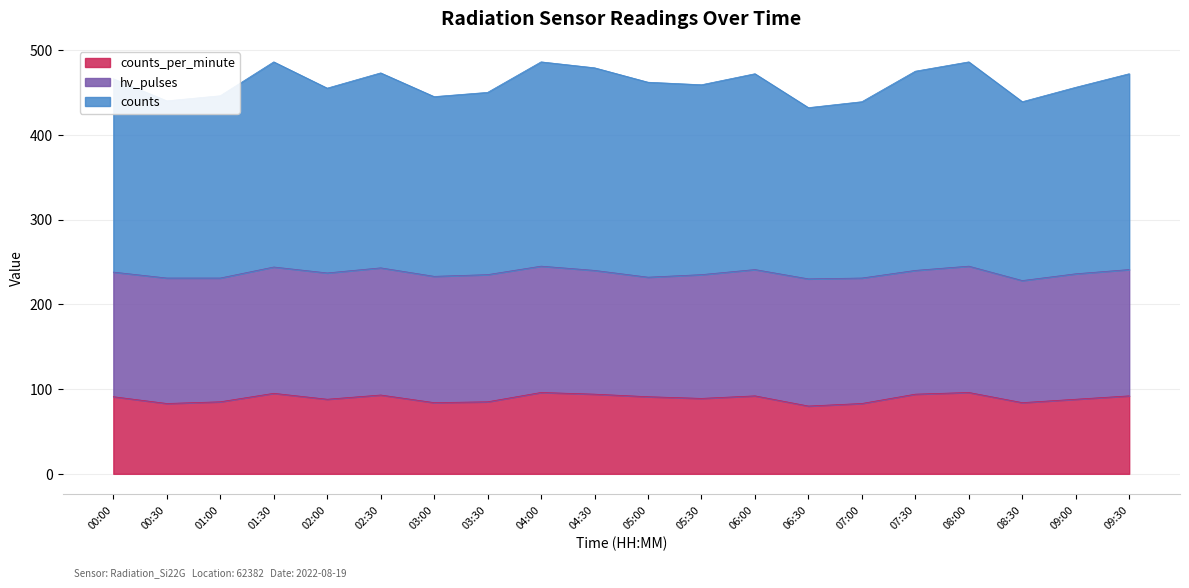

Which has a higher value, 03:00 or 08:00?

08:00